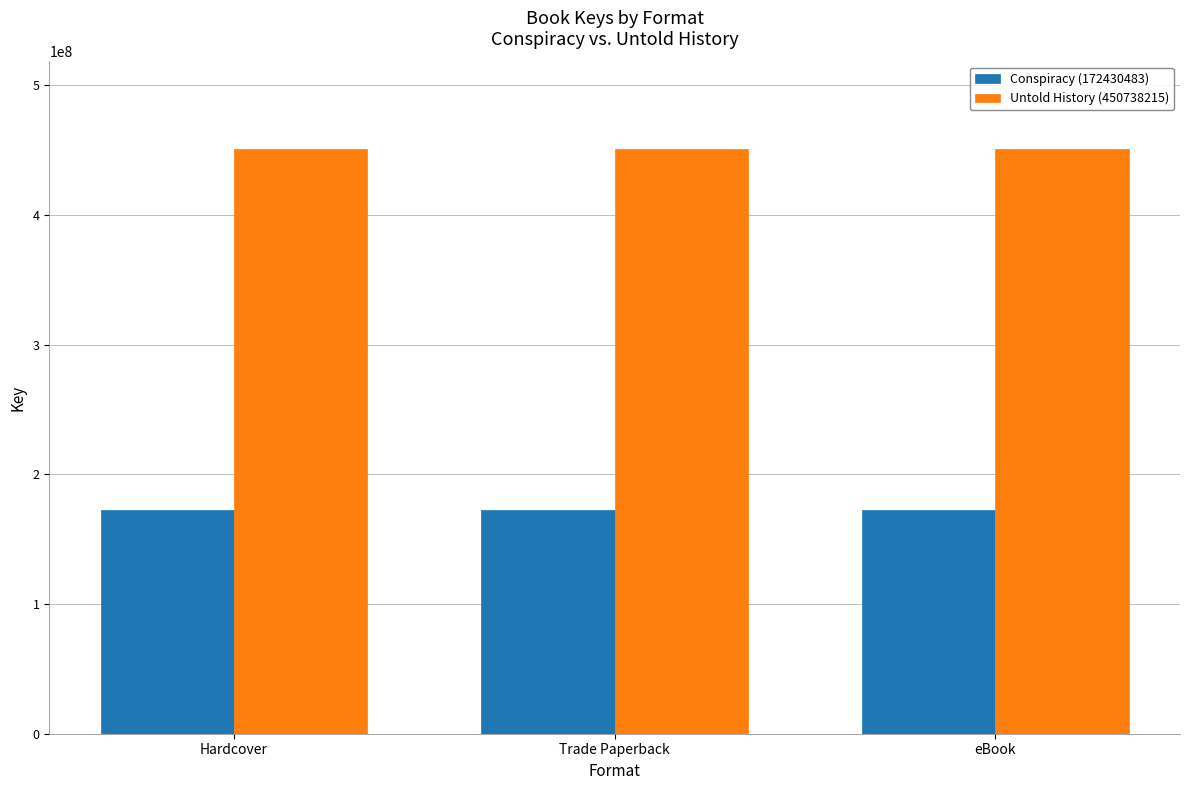

Does the chart contain stacked bars?

No